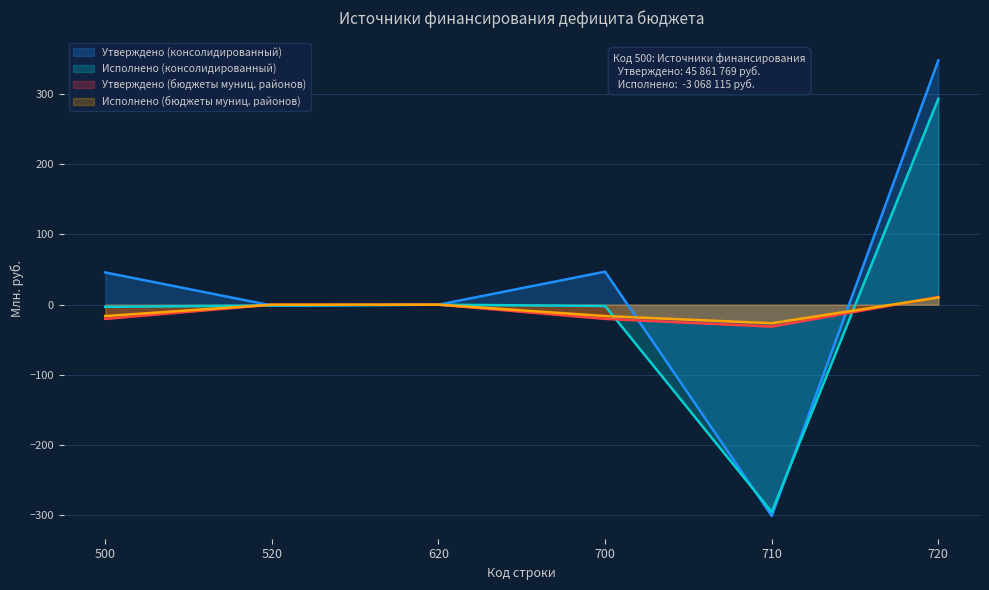

How many interior local valleys does the Утверждено (консолидированный) series have?

2